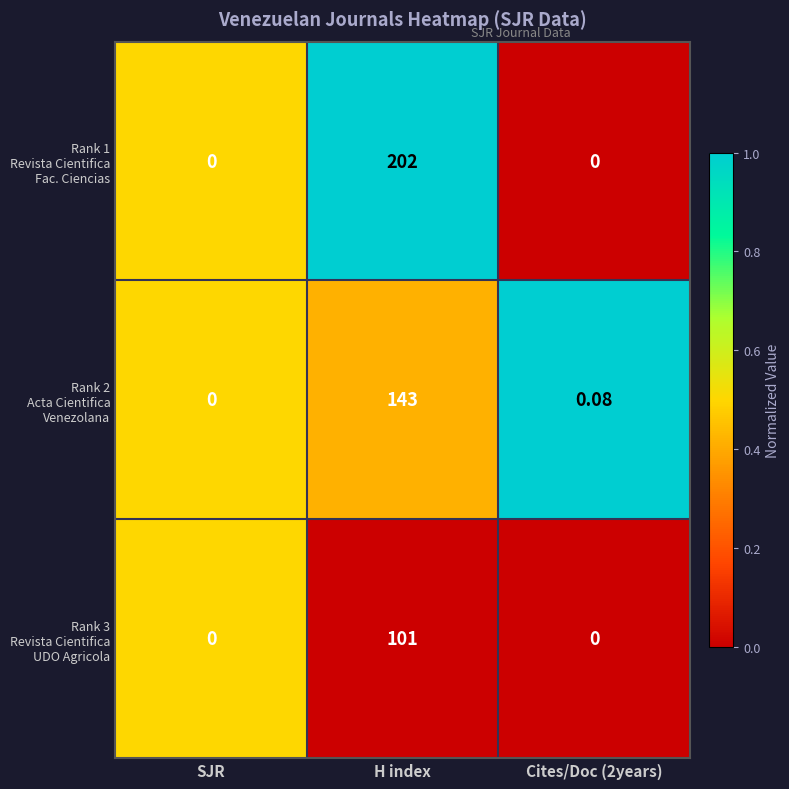

At which category is the sum across all series the highest?

H index